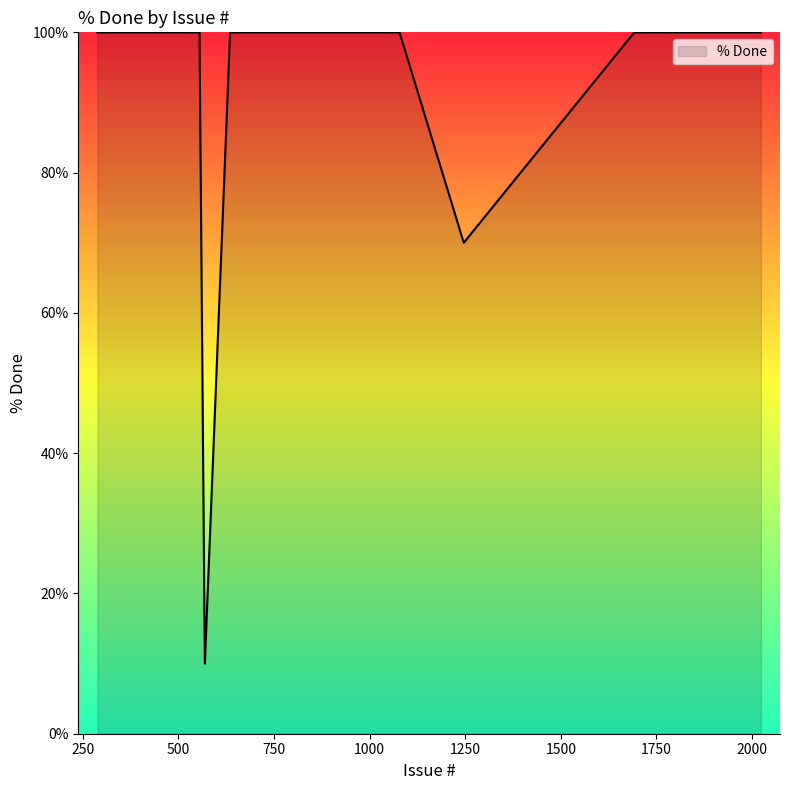

What is the maximum value shown in the chart?

100